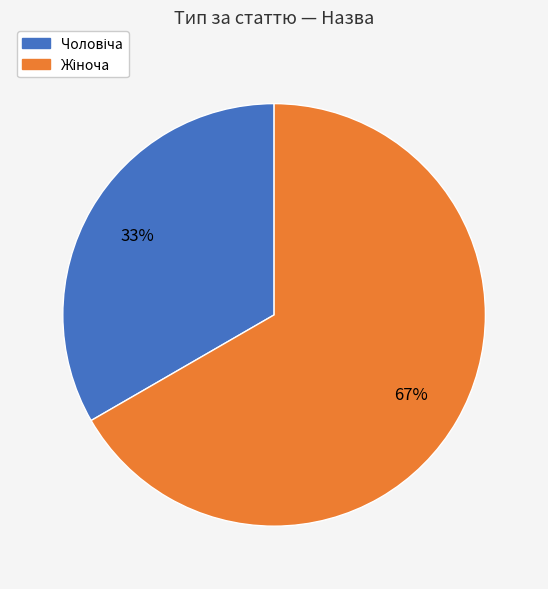

To the nearest percent, what is the average slice percentage?

50%